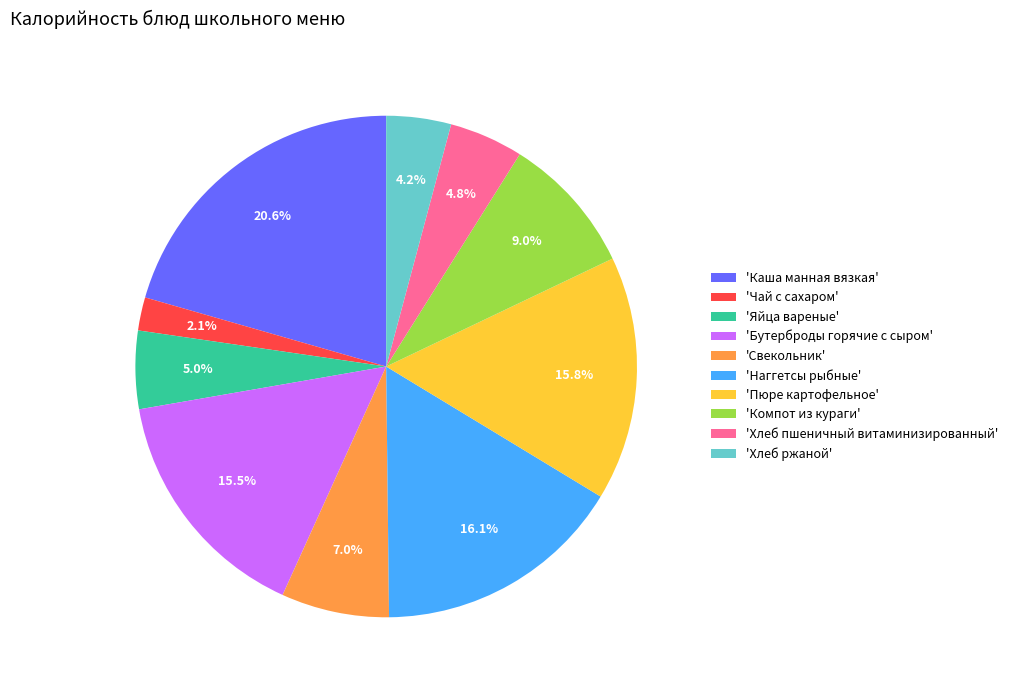

What percentage is NOT represented by 'Хлеб пшеничный витаминизированный'?

95.2%